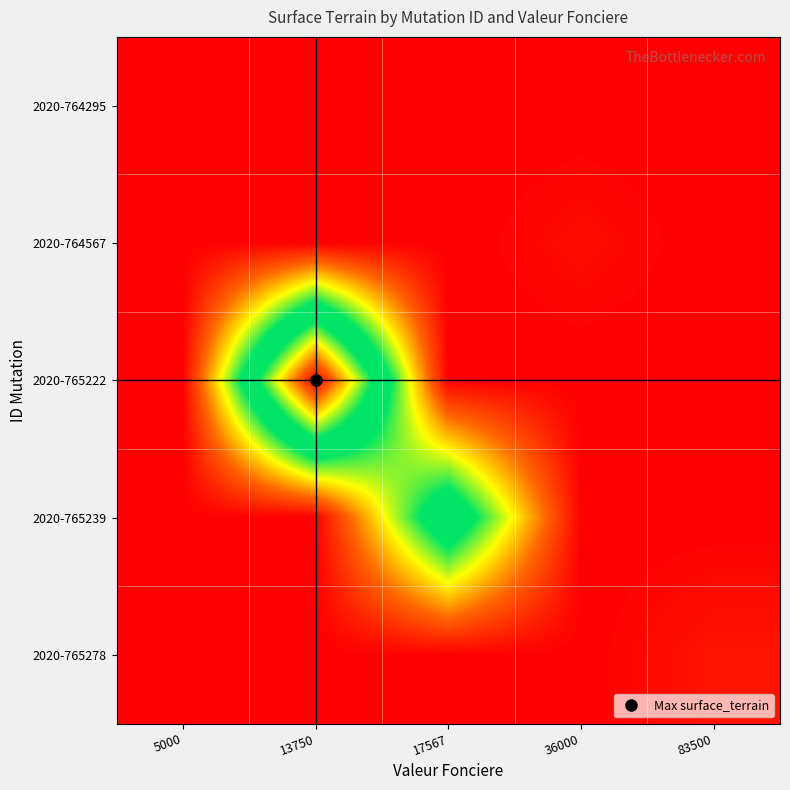

Reading right to left, what are all the values shown in this chart?

2020-764295: 83500=0	36000=0	17567=0	13750=0	5000=112
2020-764567: 83500=0	36000=614	17567=0	13750=0	5000=0
2020-765222: 83500=0	36000=0	17567=0	13750=39361	5000=0
2020-765239: 83500=0	36000=0	17567=21532	13750=0	5000=0
2020-765278: 83500=1114	36000=0	17567=0	13750=0	5000=0